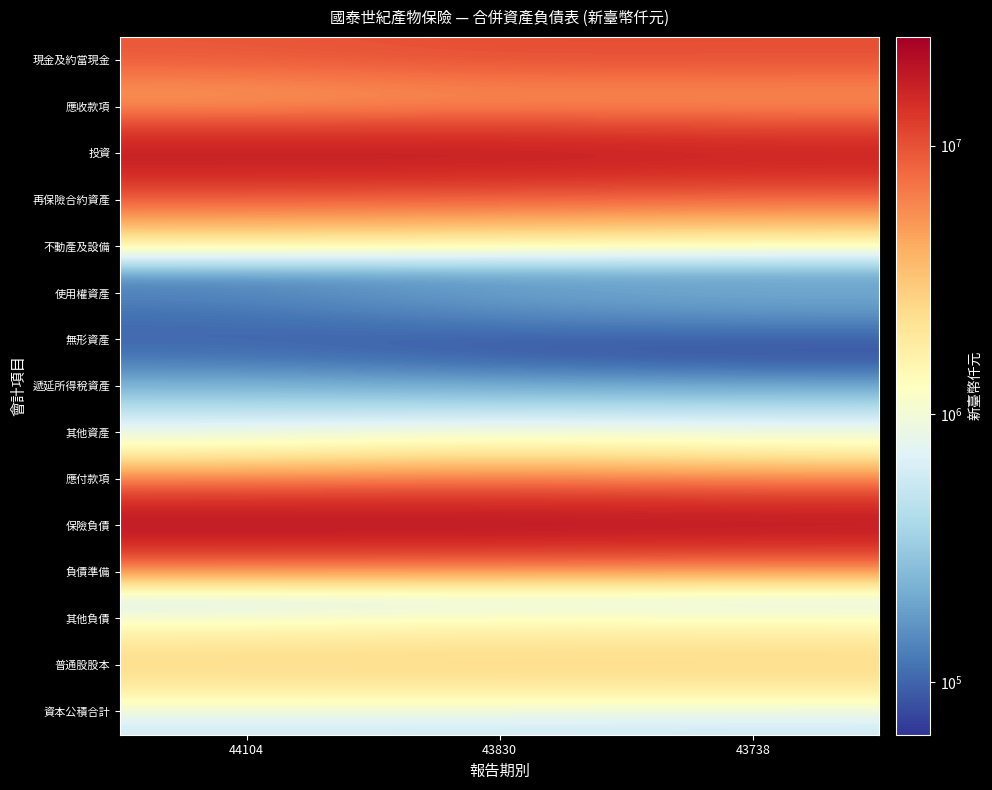

Reading left to right, transcribe all the data shown in this chart.

現金及約當現金: 44104=9547305	43830=10685599	43738=10536037
應收款項: 44104=2129779	43830=2776216	43738=2691433
投資: 44104=21549938	43830=21575751	43738=20064400
再保險合約資產: 44104=7192672	43830=6714726	43738=6202566
不動產及設備: 44104=185622	43830=172082	43738=157935
使用權資產: 44104=138739	43830=209498	43738=239228
無形資產: 44104=83887	43830=67307	43738=63554
遞延所得稅資產: 44104=168874	43830=134204	43738=115943
其他資產: 44104=658709	43830=672669	43738=687351
應付款項: 44104=2504372	43830=3403811	43738=2708352
保險負債: 44104=25434689	43830=24994781	43738=24182331
負債準備: 44104=433255	43830=432909	43738=439051
其他負債: 44104=754334	43830=1008702	43738=901438
普通股股本: 44104=3057052	43830=3057052	43738=3057052
資本公積合計: 44104=518326	43830=518326	43738=502500